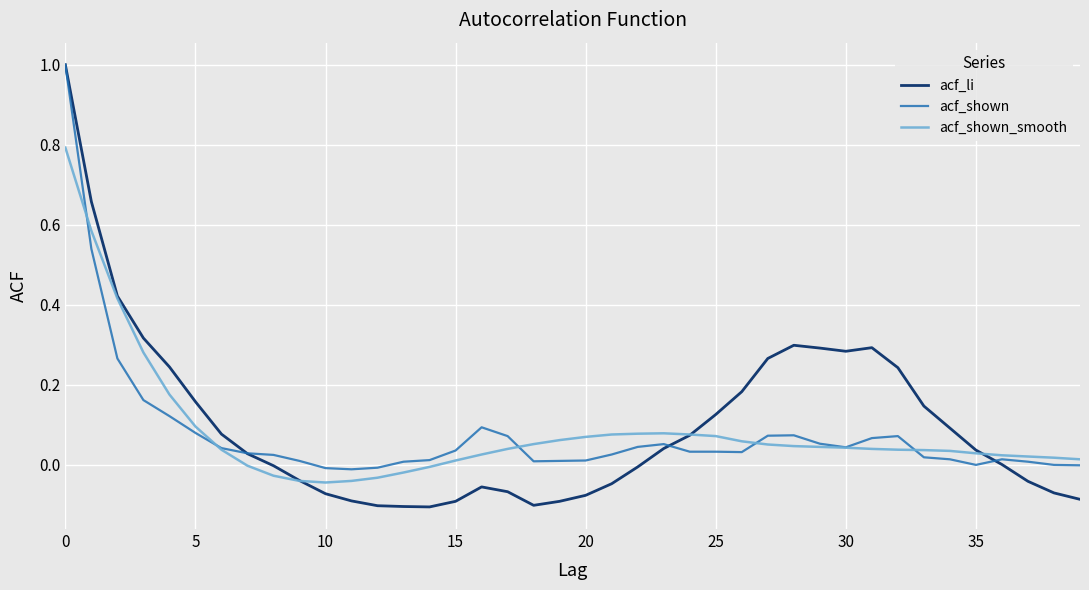

What is the maximum value shown in the chart?

1.0